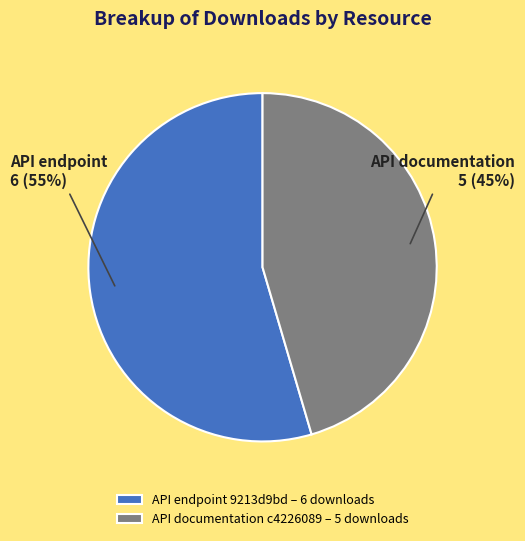

Does any single category account for the majority?

Yes